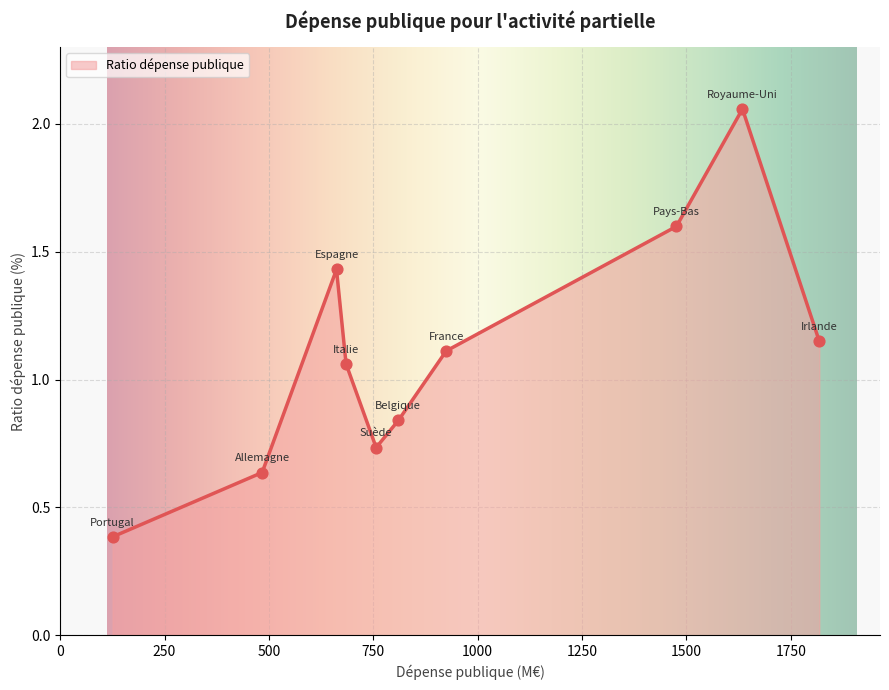

What is the minimum value shown in the chart?

0.4